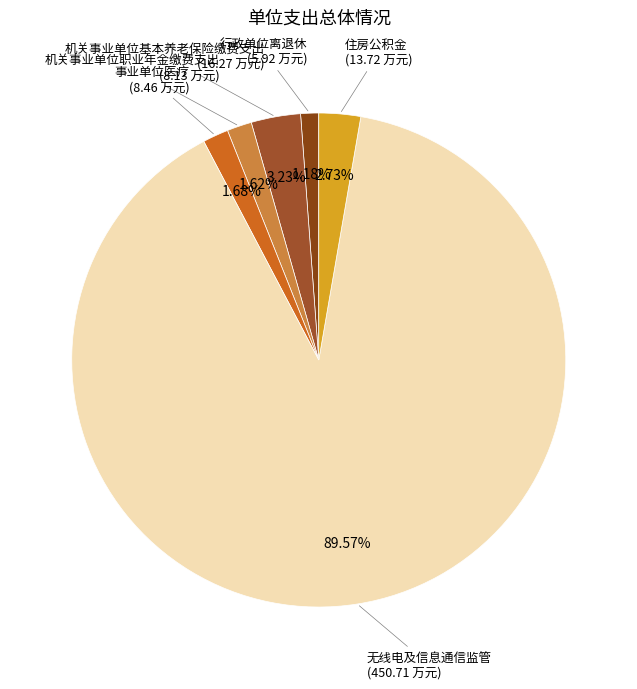

How many segments does this pie chart have?

6